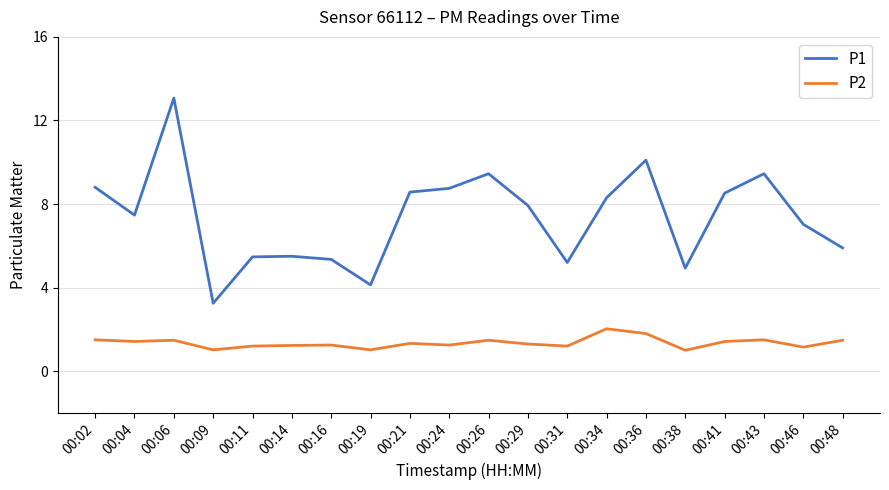

True or false: P2 and P1 intersect in this chart.

False